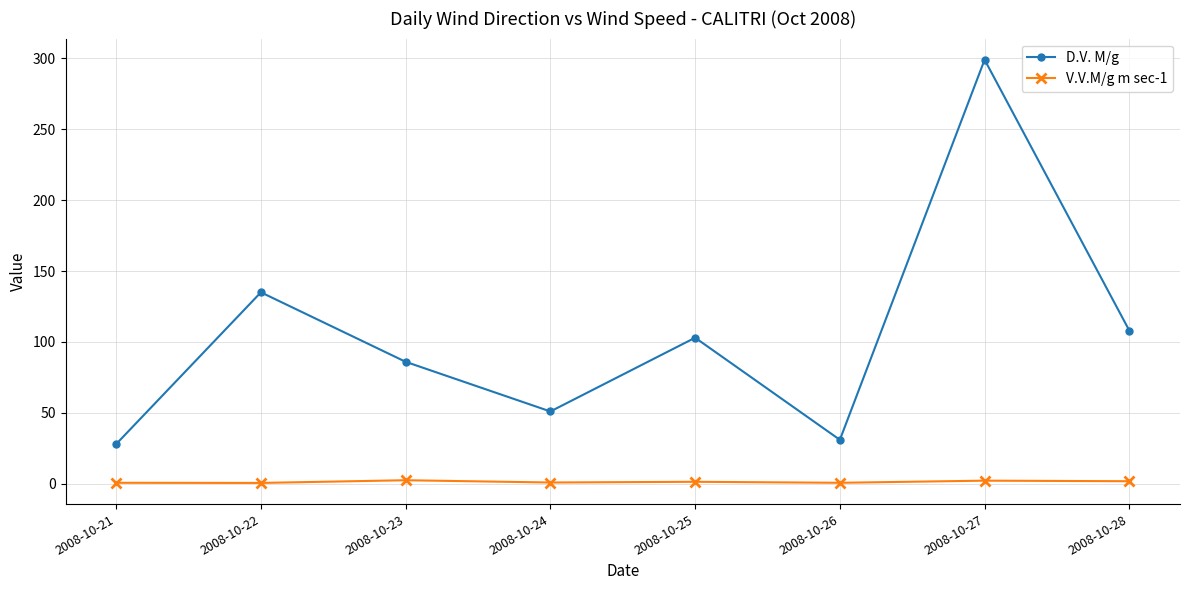

The V.V.M/g m sec-1 series shows 0.9 at 2008-10-24. True or false?

True